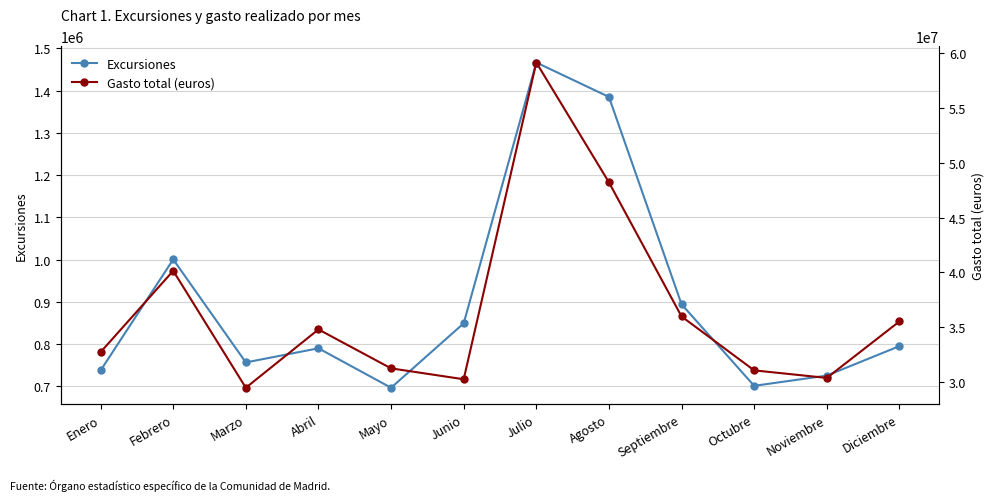

At which category does the chart reach its peak across all series?

Julio